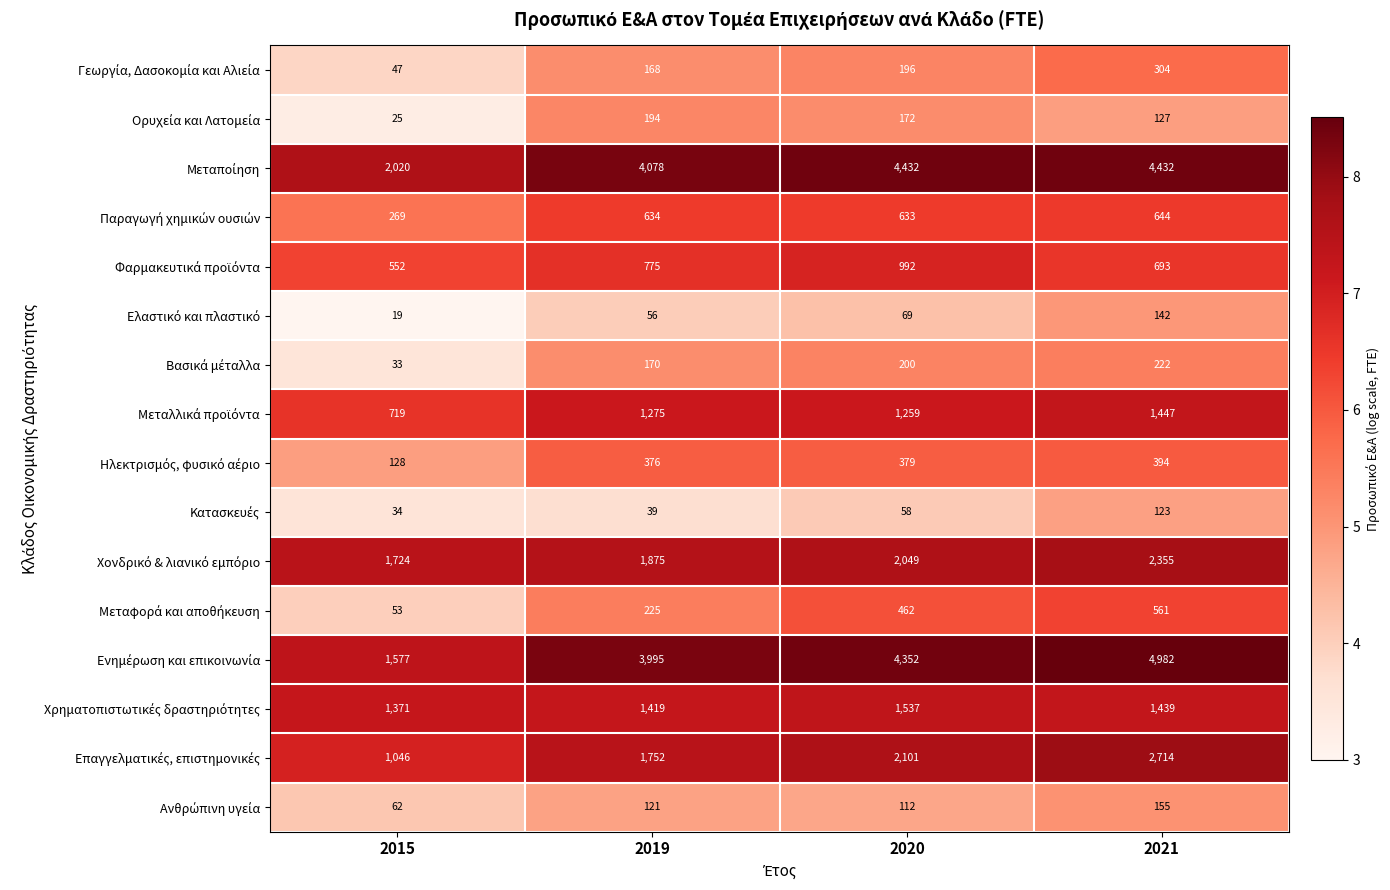

What is the spread (max minus min) of values at 2021?

4859